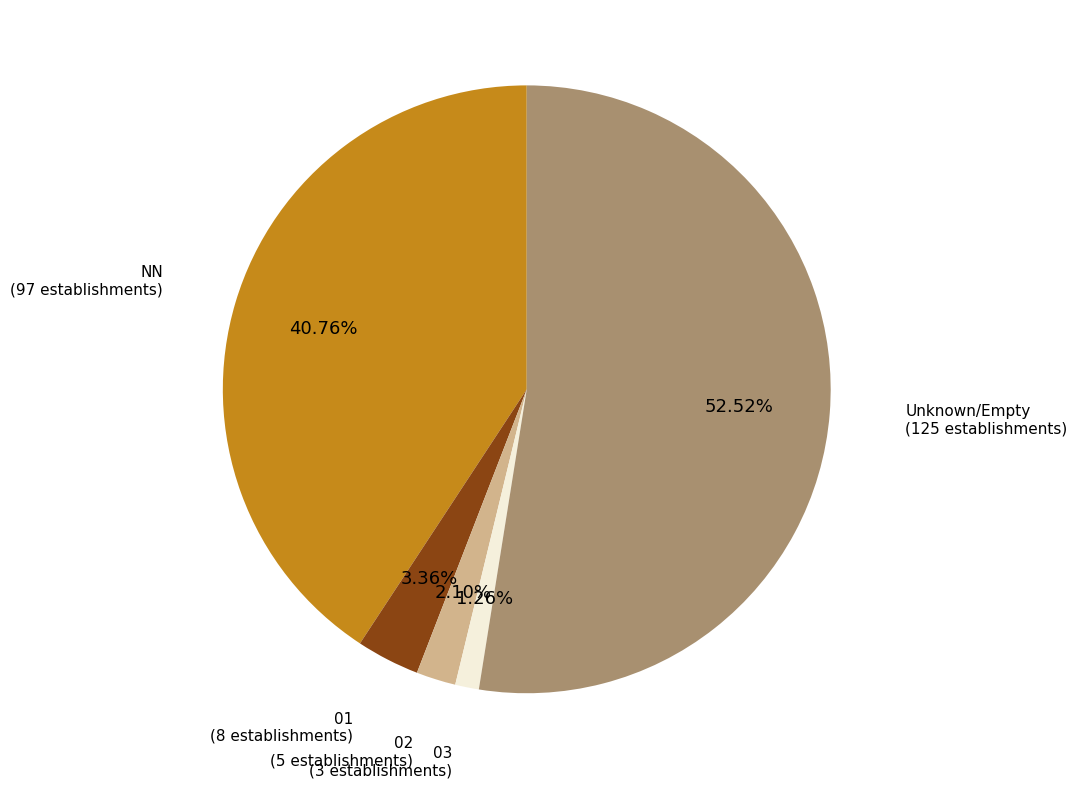

Which category has the biggest portion of the pie?

Unknown/Empty